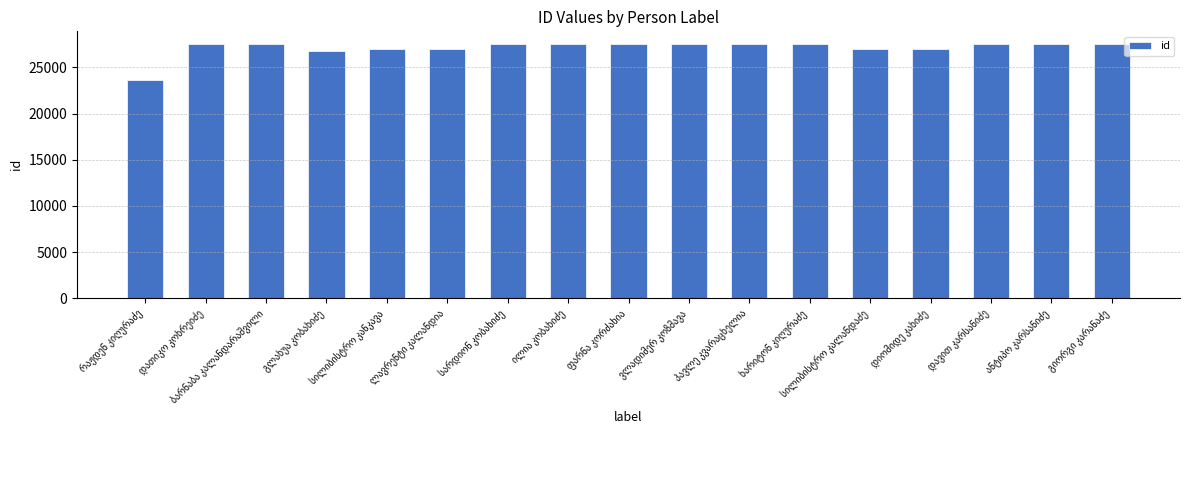

What is the value of the 6th bar from the left?

27031